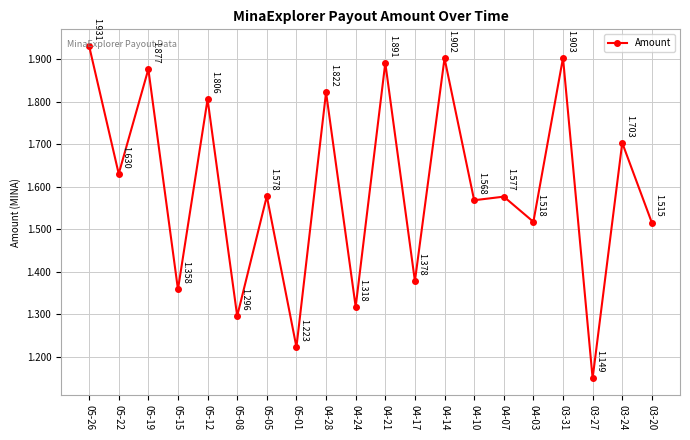

How many lines are shown in the chart?

1